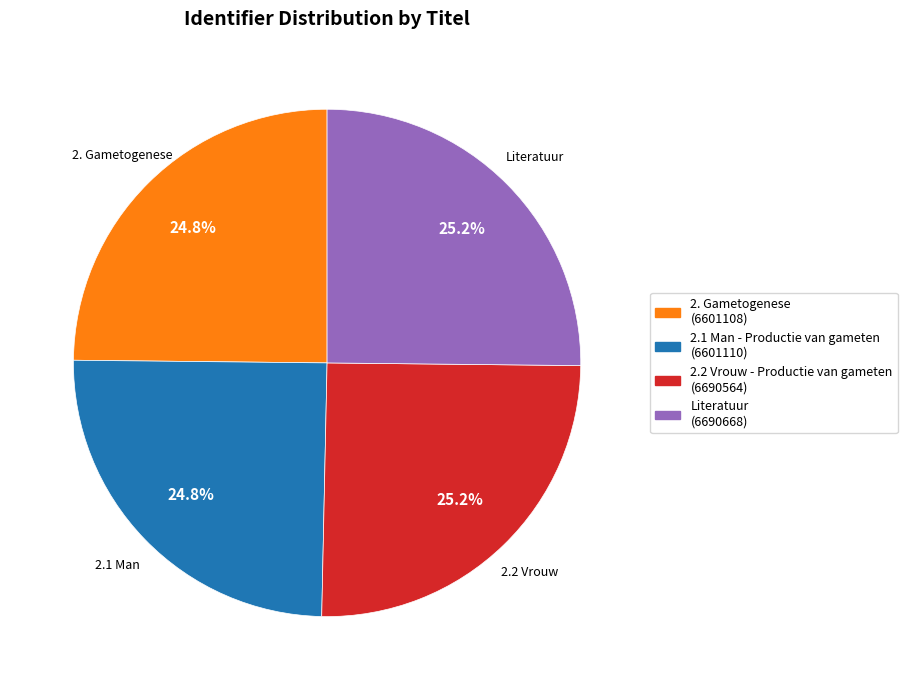

Is there a majority slice in this chart?

No